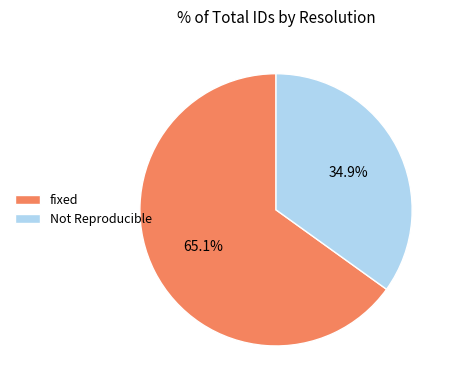

Combined, what portion of the pie is fixed and Not Reproducible?

100.0%